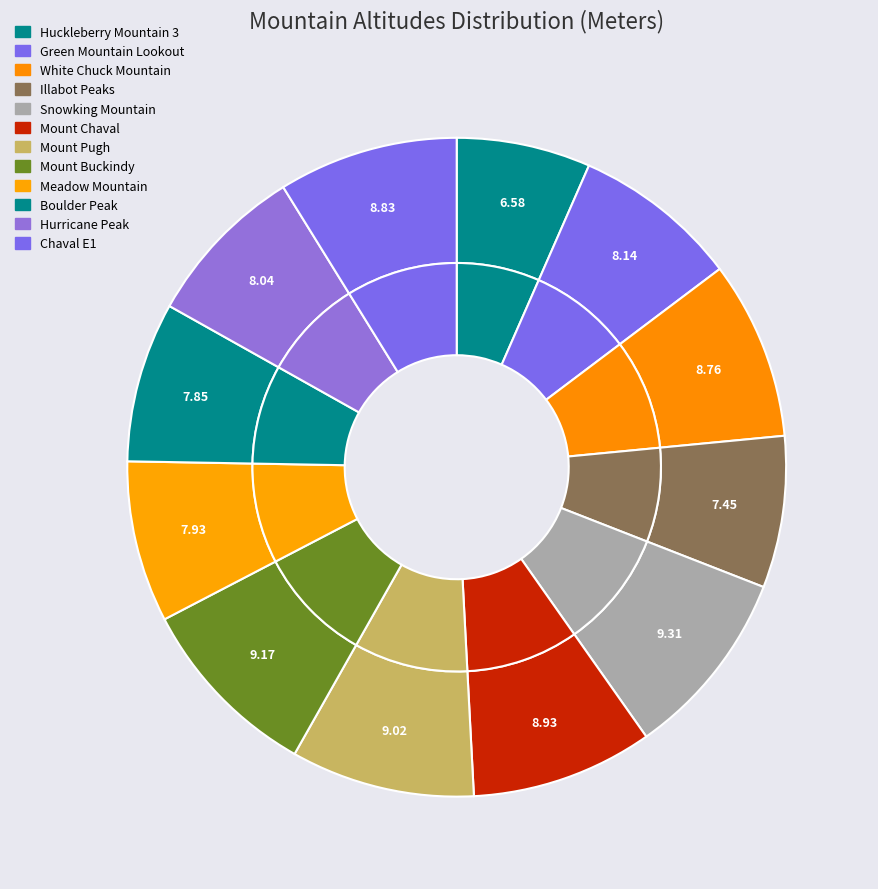

Which slice is the smallest?

Huckleberry Mountain 3